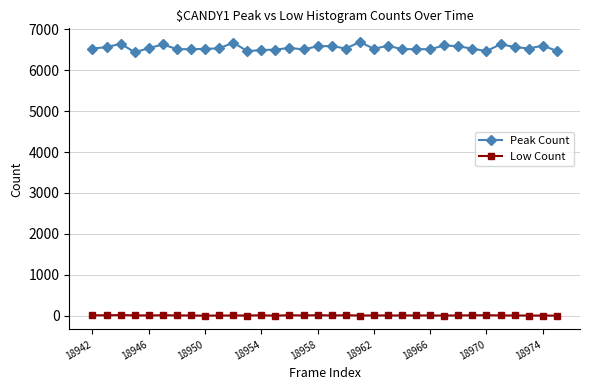

True or false: Peak Count and Low Count cross at least once.

False